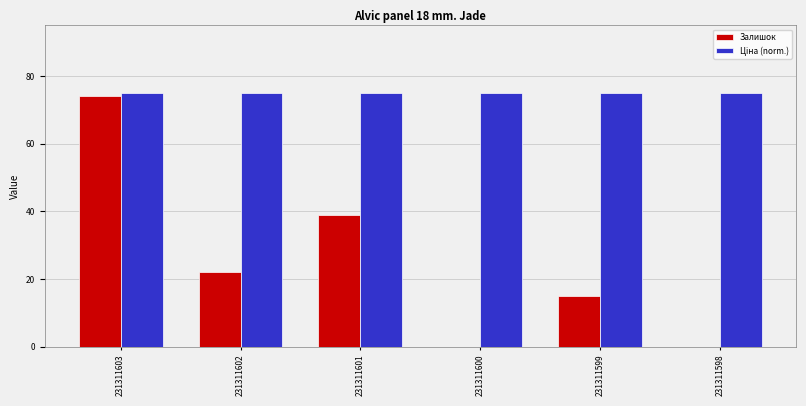

What is the spread (max minus min) of values at 231311598?

75